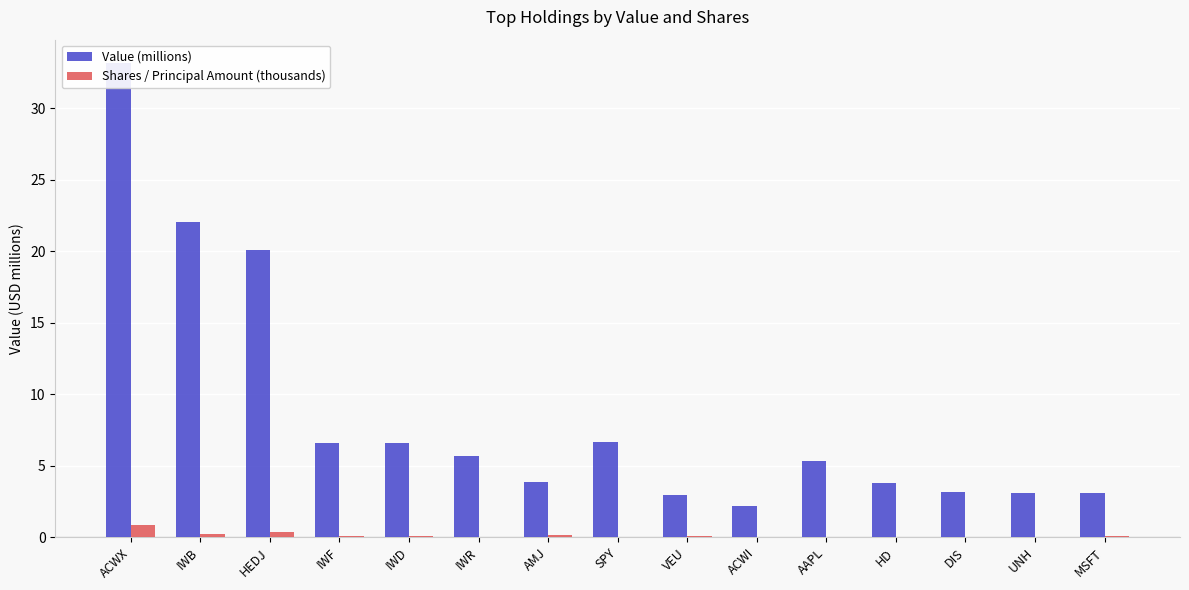

Reading left to right, list all the values displayed in this chart.

Value (millions): ACWX=33.2	IWB=22.1	HEDJ=20.1	IWF=6.6	IWD=6.6	IWR=5.7	AMJ=3.9	SPY=6.7	VEU=3.0	ACWI=2.2	AAPL=5.3	HD=3.8	DIS=3.2	UNH=3.1	MSFT=3.1
Shares / Principal Amount (thousands): ACWX=0.8	IWB=0.2	HEDJ=0.4	IWF=0.1	IWD=0.1	IWR=0.0	AMJ=0.1	SPY=0.0	VEU=0.1	ACWI=0.0	AAPL=0.0	HD=0.0	DIS=0.0	UNH=0.0	MSFT=0.1